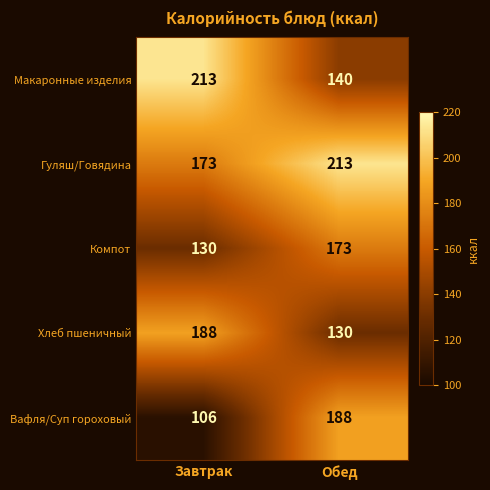

Count the number of data series in this chart.

5